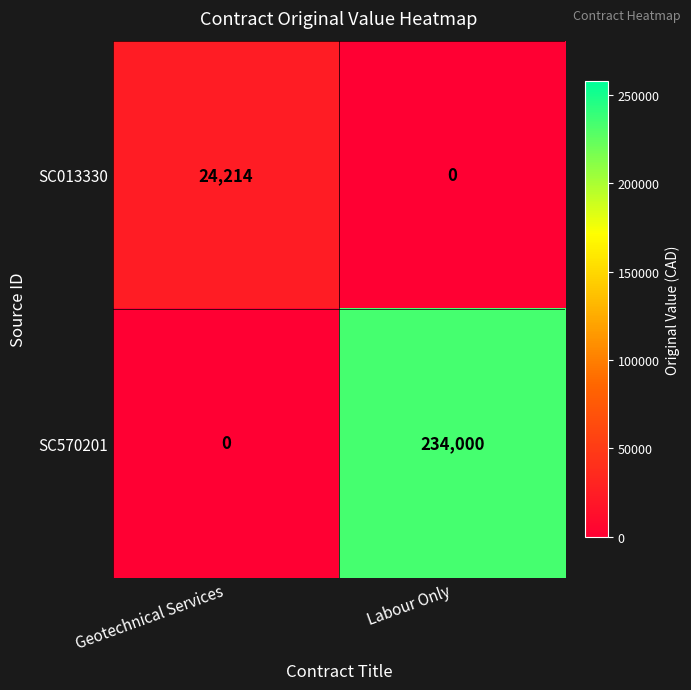

What is the spread (max minus min) of values at Labour Only?

234000